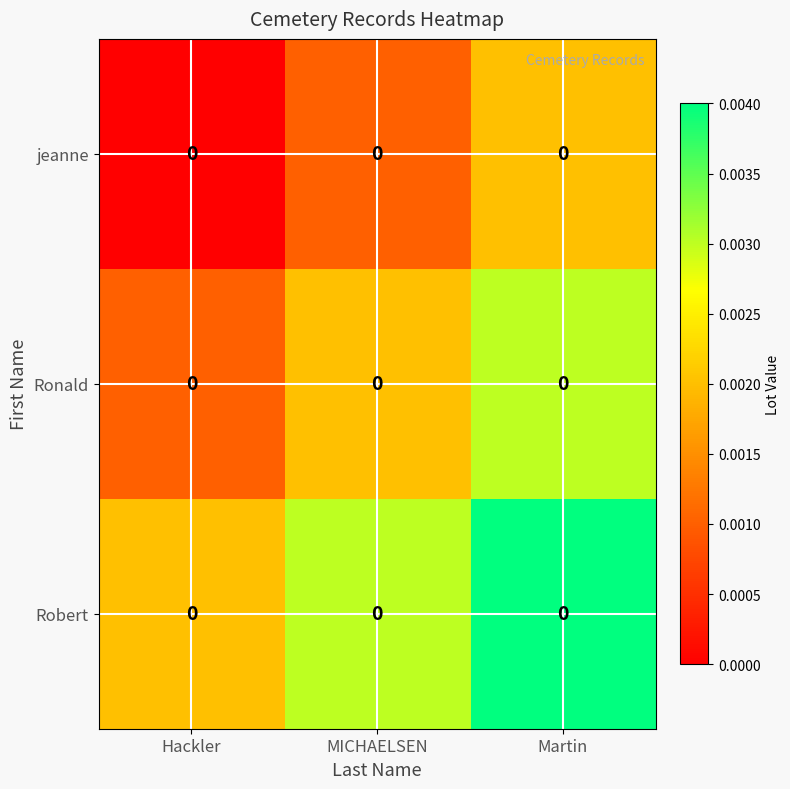

How many categories are shown in the chart?

3